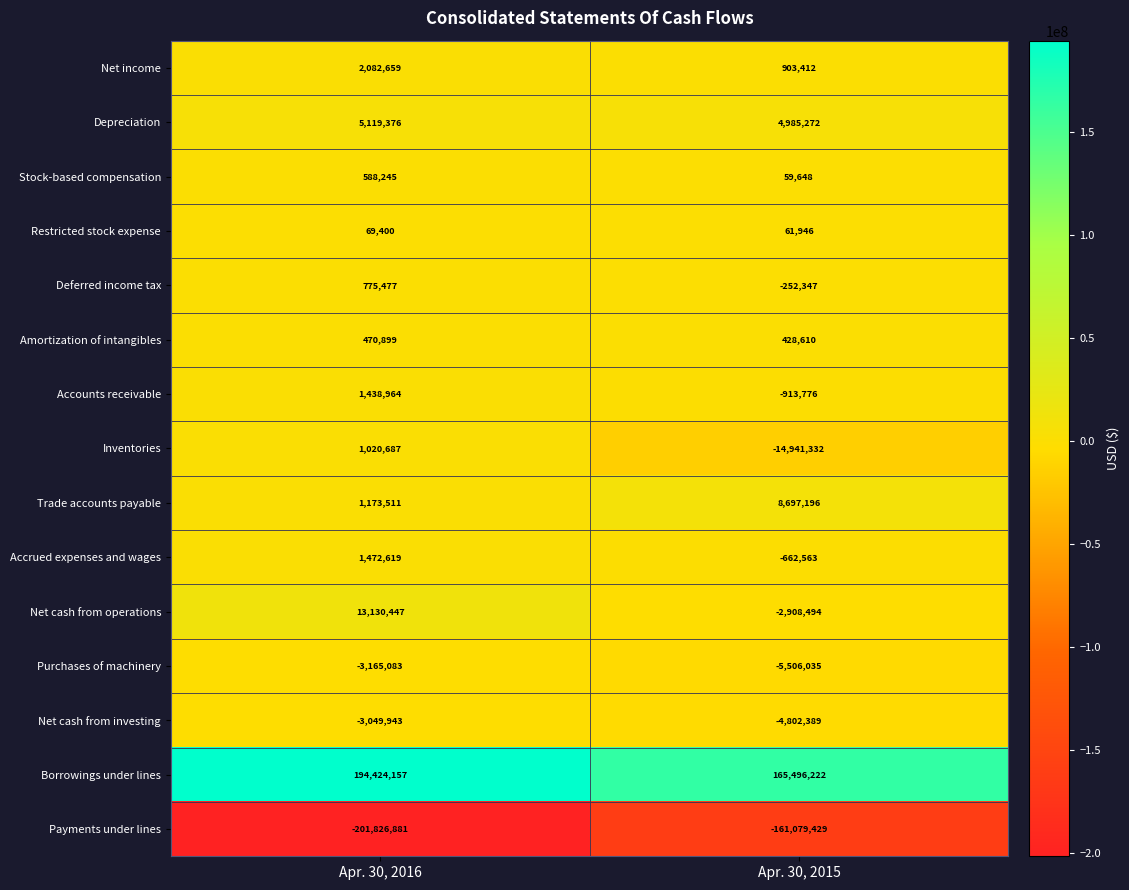

Which series changed the most between Apr. 30, 2016 and Apr. 30, 2015?

Payments under lines